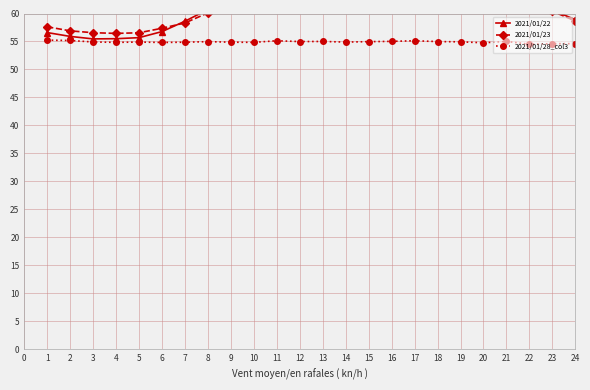

Does the chart display data point markers on the line(s)?

Yes